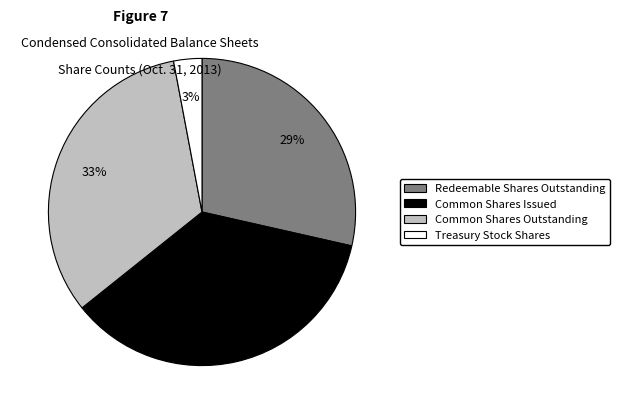

To the nearest percent, what is the difference between the largest and smallest slice percentages?

33%